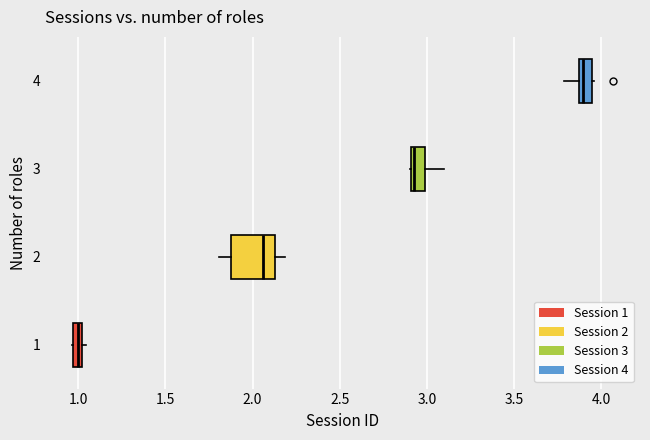

Comparing the boxes themselves (not the whiskers), which one is the widest?

2